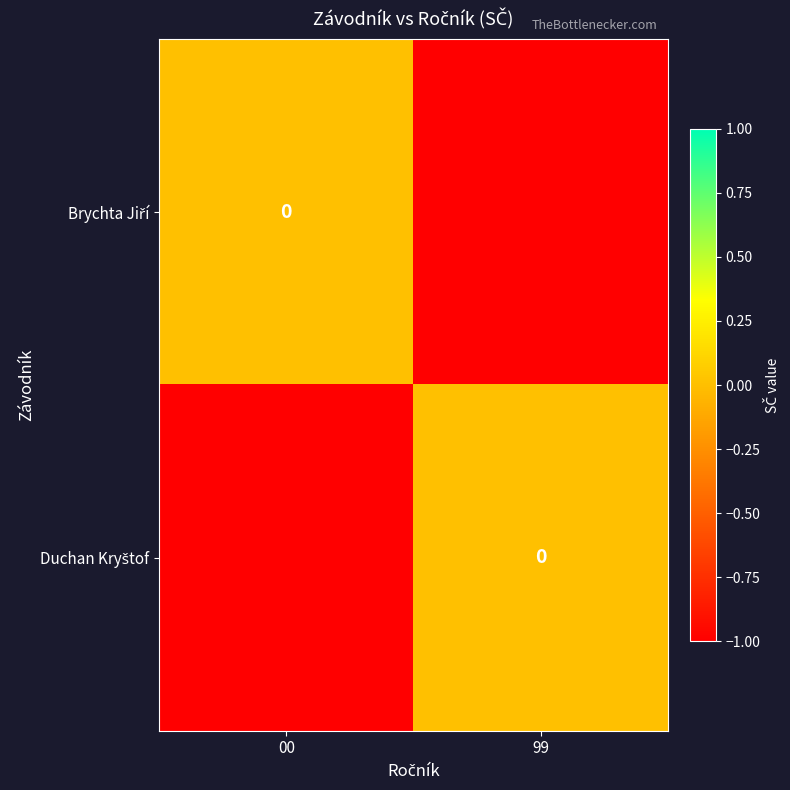

What is the minimum value for Duchan Kryštof?

-1